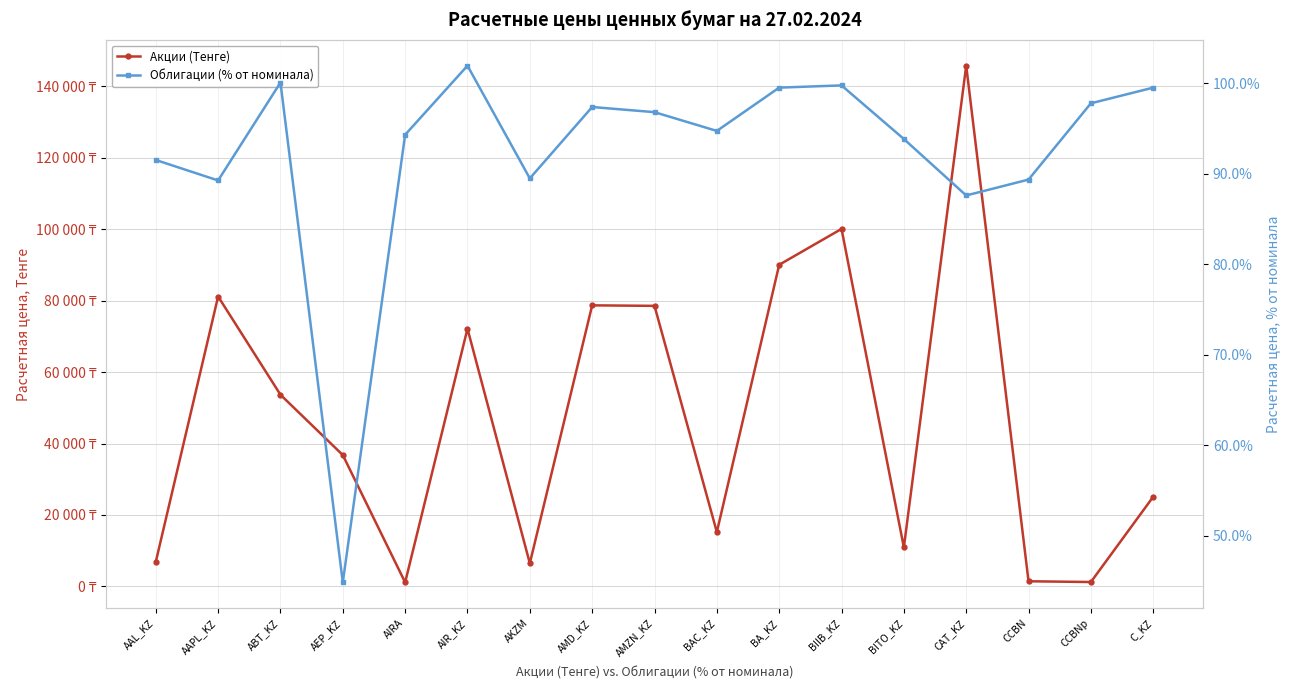

What is the spread (max minus min) of values at ABT_KZ?

53572.0